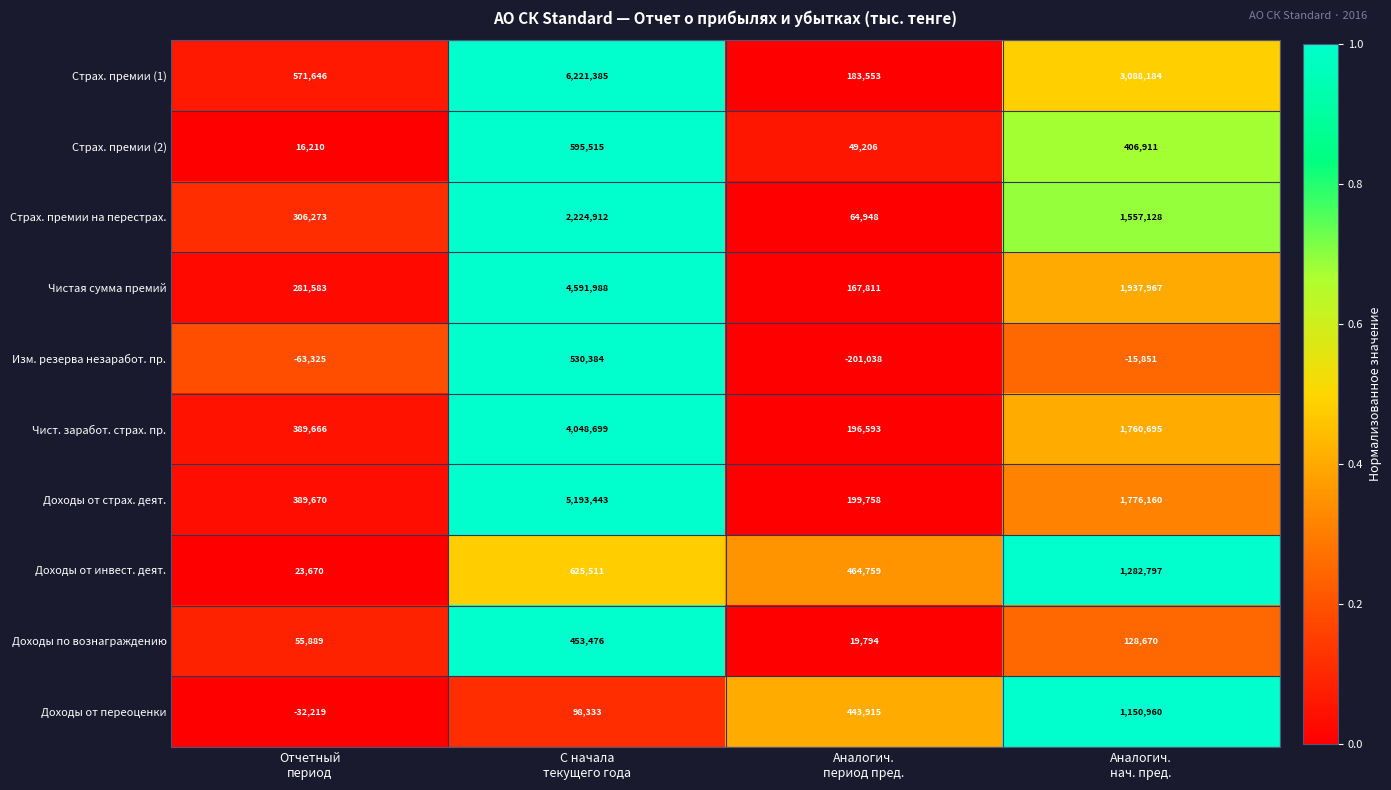

Rank the series by their maximum value, from lowest to highest.

Доходы по вознаграждению, Изм. резерва незаработ. пр., Страх. премии (2), Доходы от переоценки, Доходы от инвест. деят., Страх. премии на перестрах., Чист. заработ. страх. пр., Чистая сумма премий, Доходы от страх. деят., Страх. премии (1)